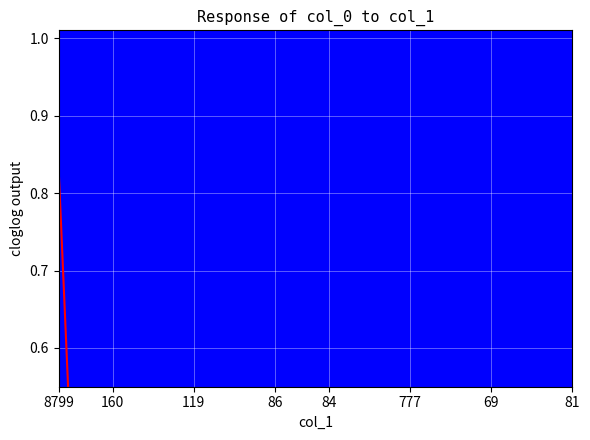

Is it true that the value at 12 is 0.0?

False